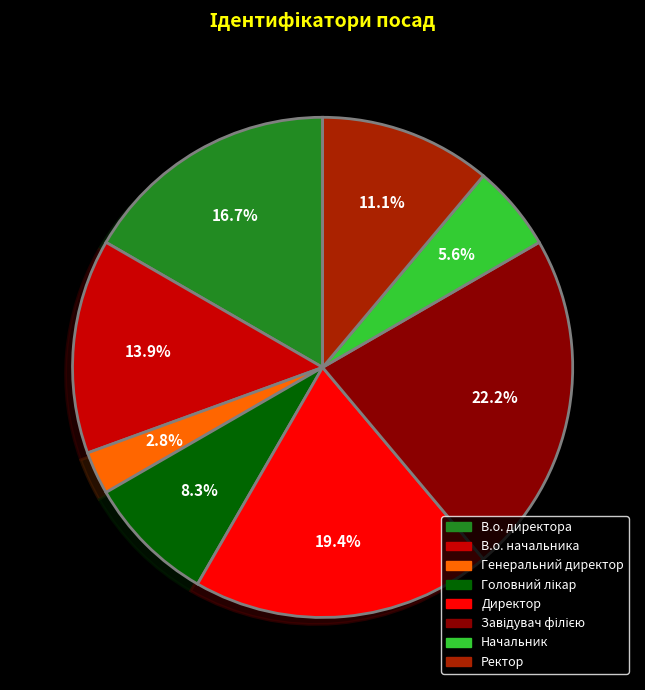

Is there any slice that represents more than half of the pie?

No